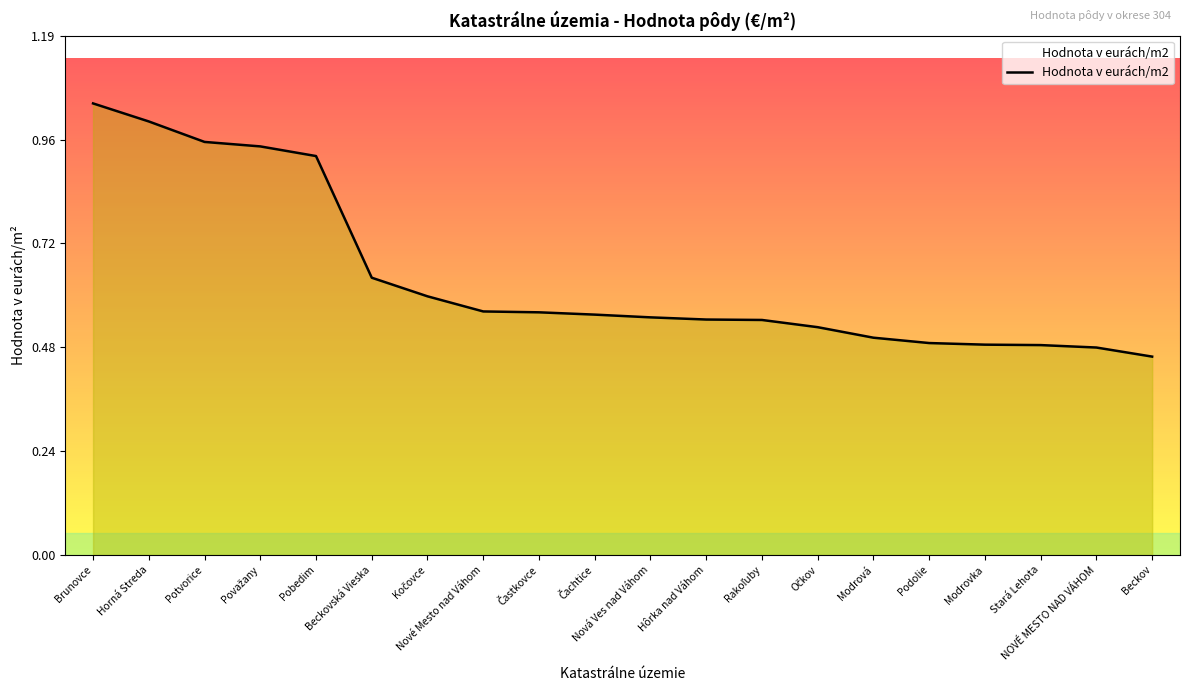

What is the difference between the second highest and second lowest values?

0.5